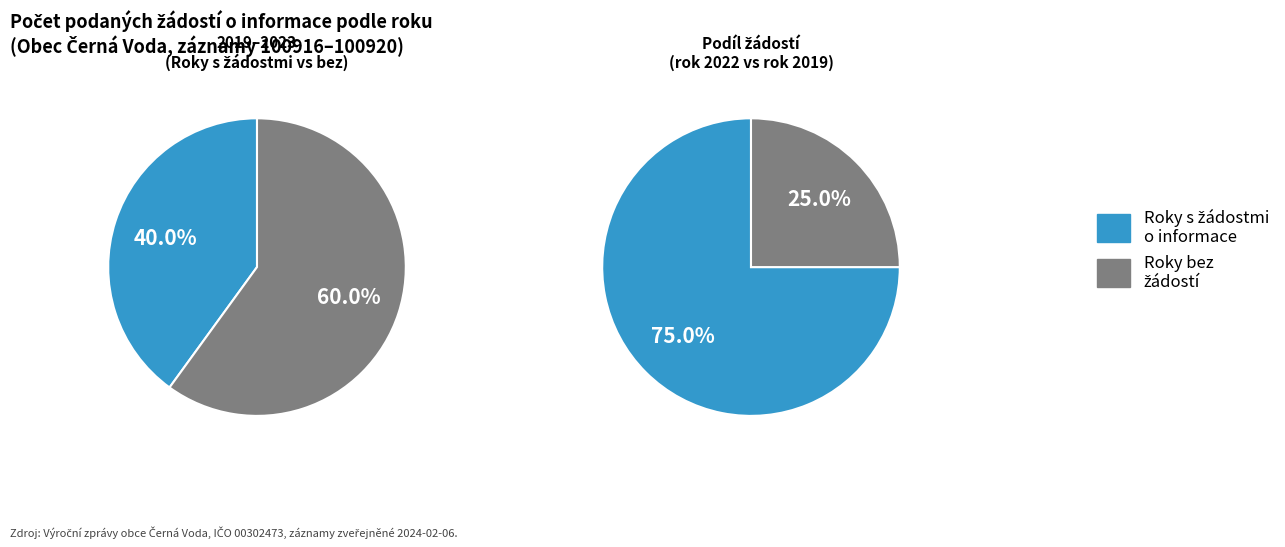

Combined, what portion of the pie is 2021 and 2022?

75.0%